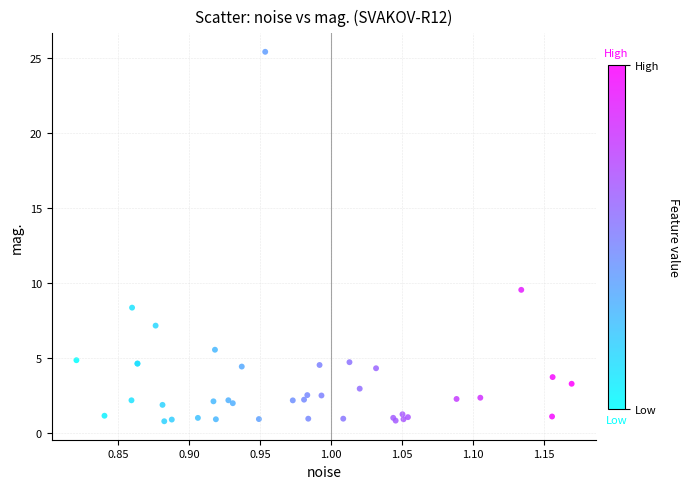

What Y value in the scatter plot is closest to 13?

9.5